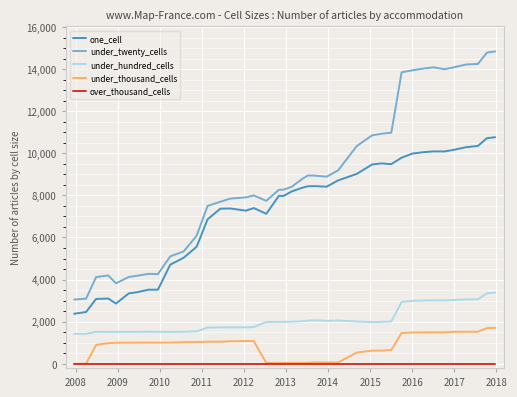

Count the number of data series in this chart.

5